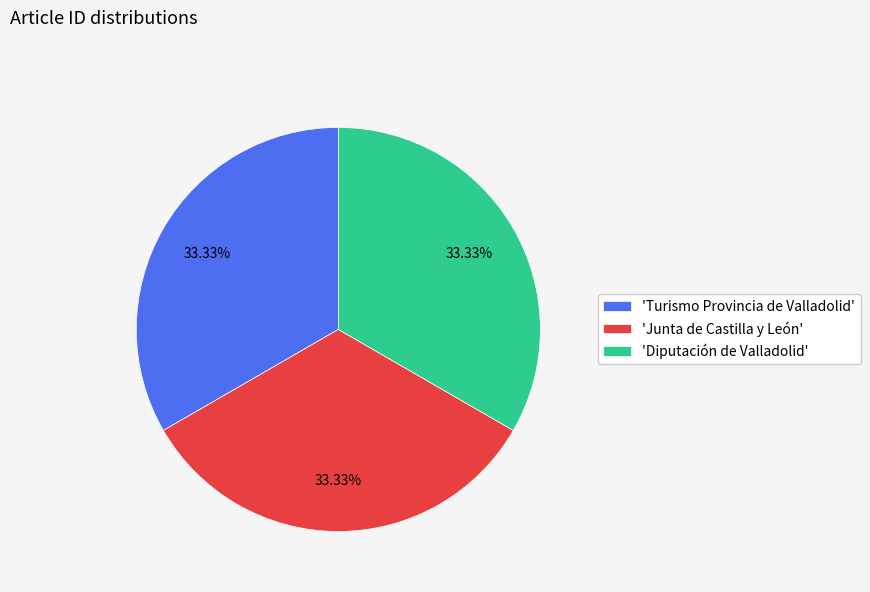

Is 'Diputación de Valladolid' the majority of the pie?

No